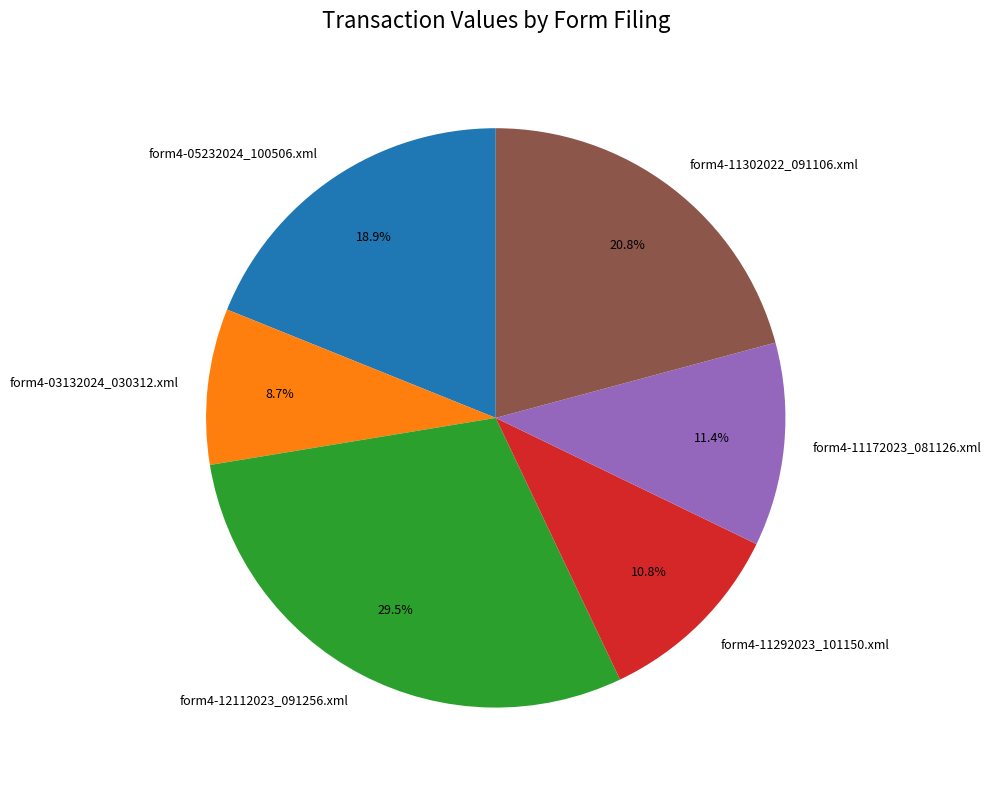

What percentage is NOT represented by form4-12112023_091256.xml?

70.5%